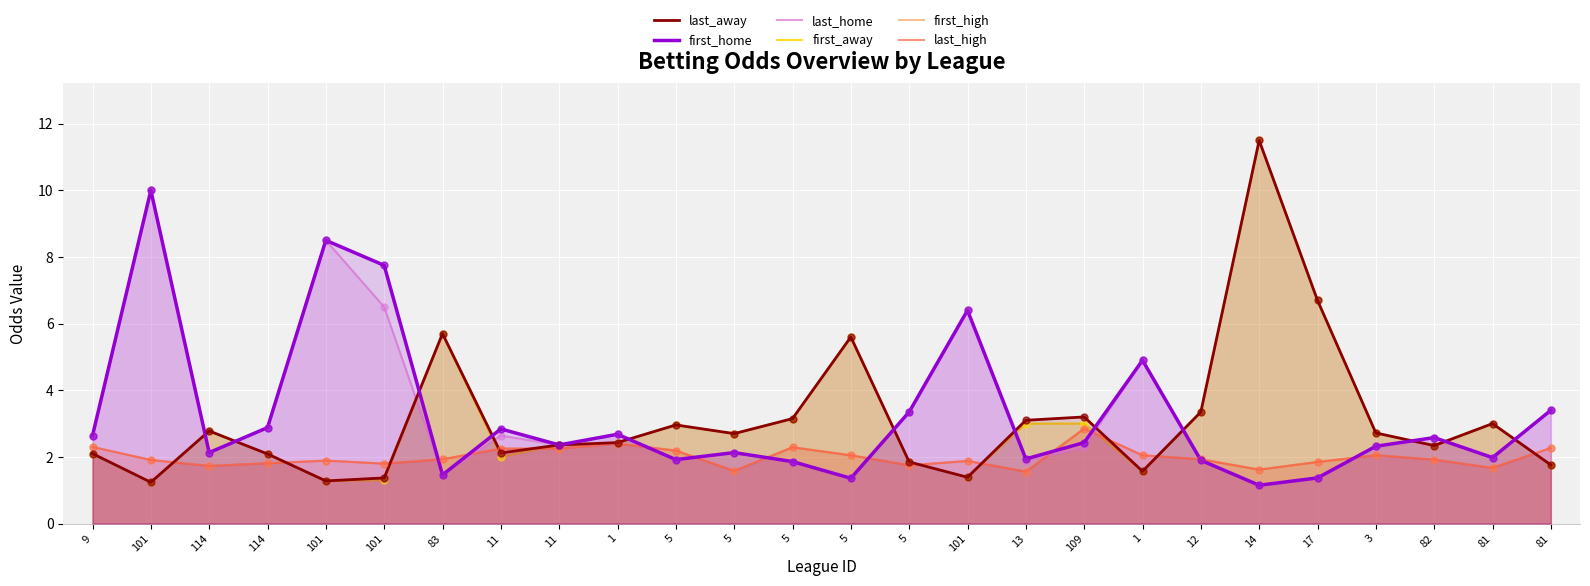

Is the value of first_away at 11 greater than the value of last_high at 114?

Yes